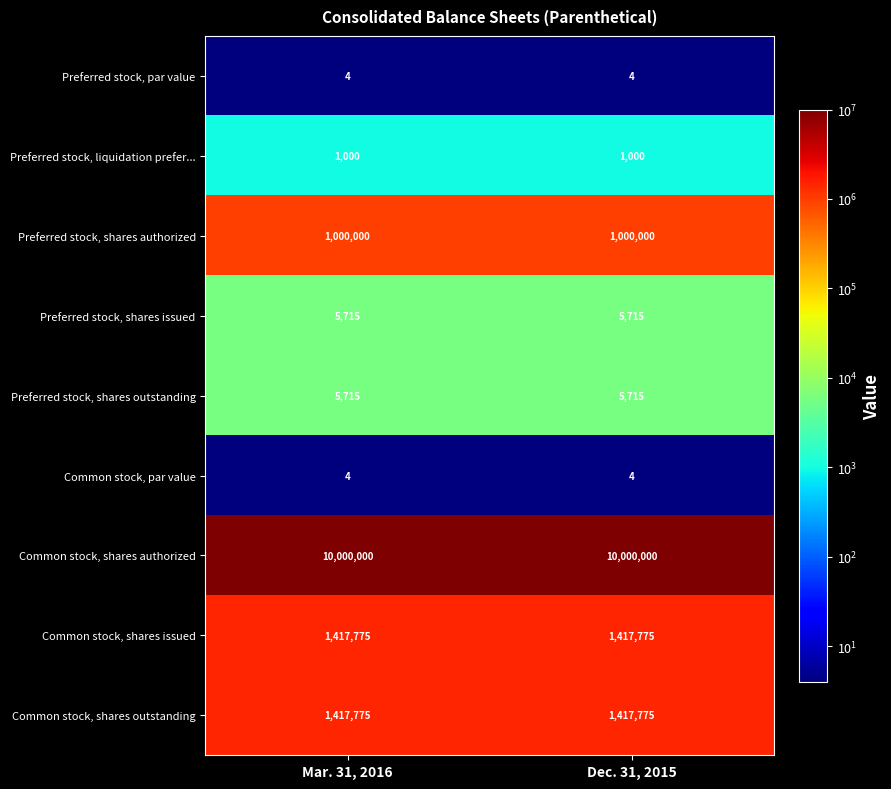

What is the minimum value shown in the chart?

4